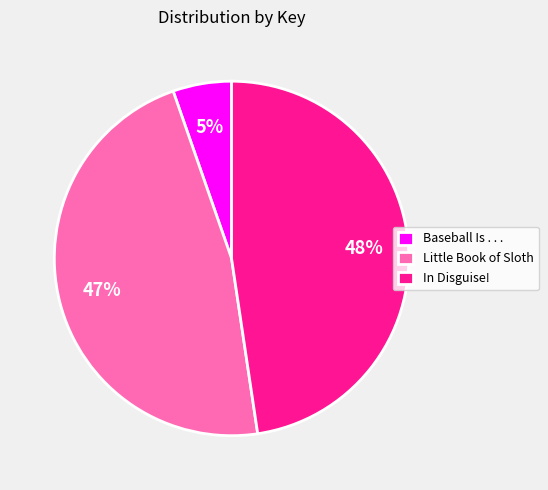

What percentage is the In Disguise! slice, to the nearest percent?

48%